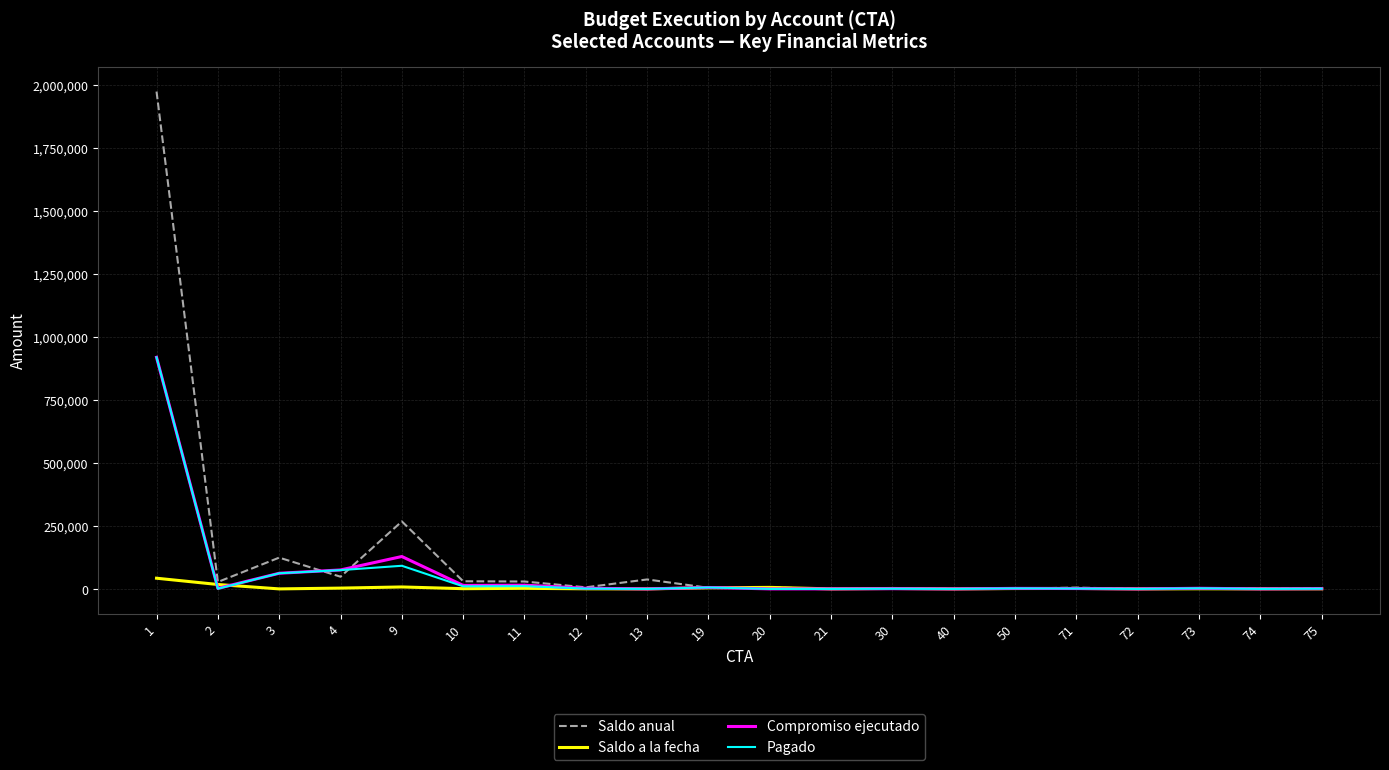

At which category does Compromiso ejecutado reach its first local valley?

2